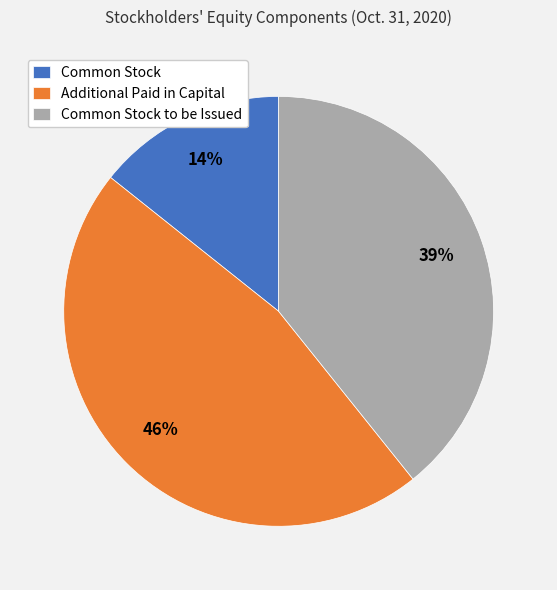

Combined, do Common Stock and Additional Paid in Capital account for over 50%?

Yes